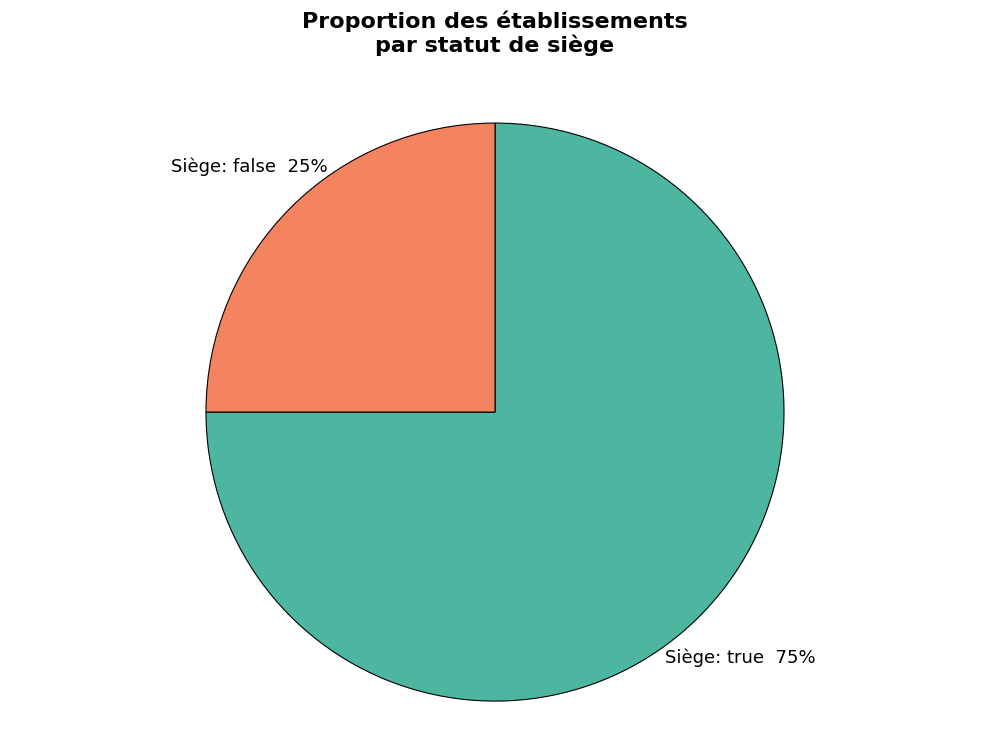

To the nearest percent, what is the difference between the largest and smallest slice percentages?

50%